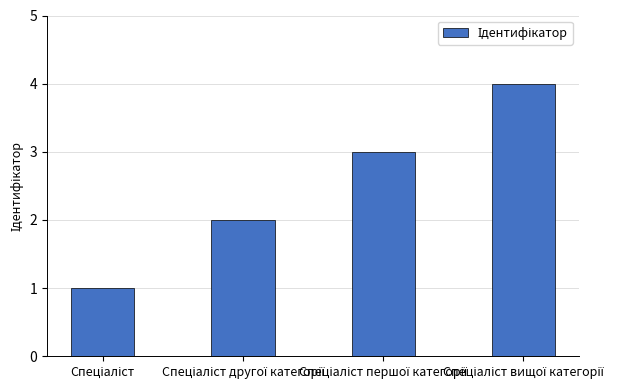

What is the difference between the maximum and minimum values?

3